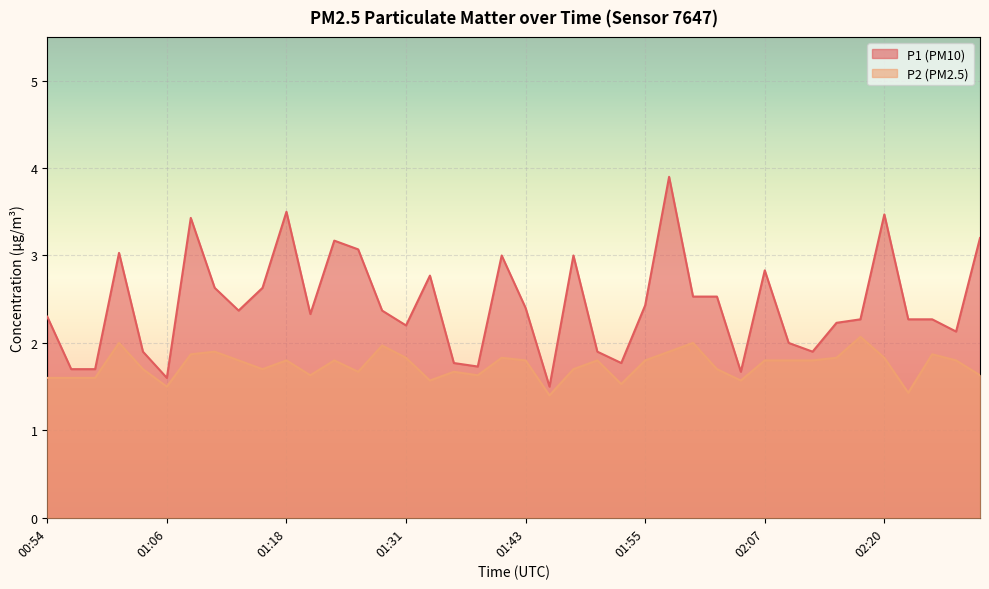

At which label does P2 reach its minimum?

01:45